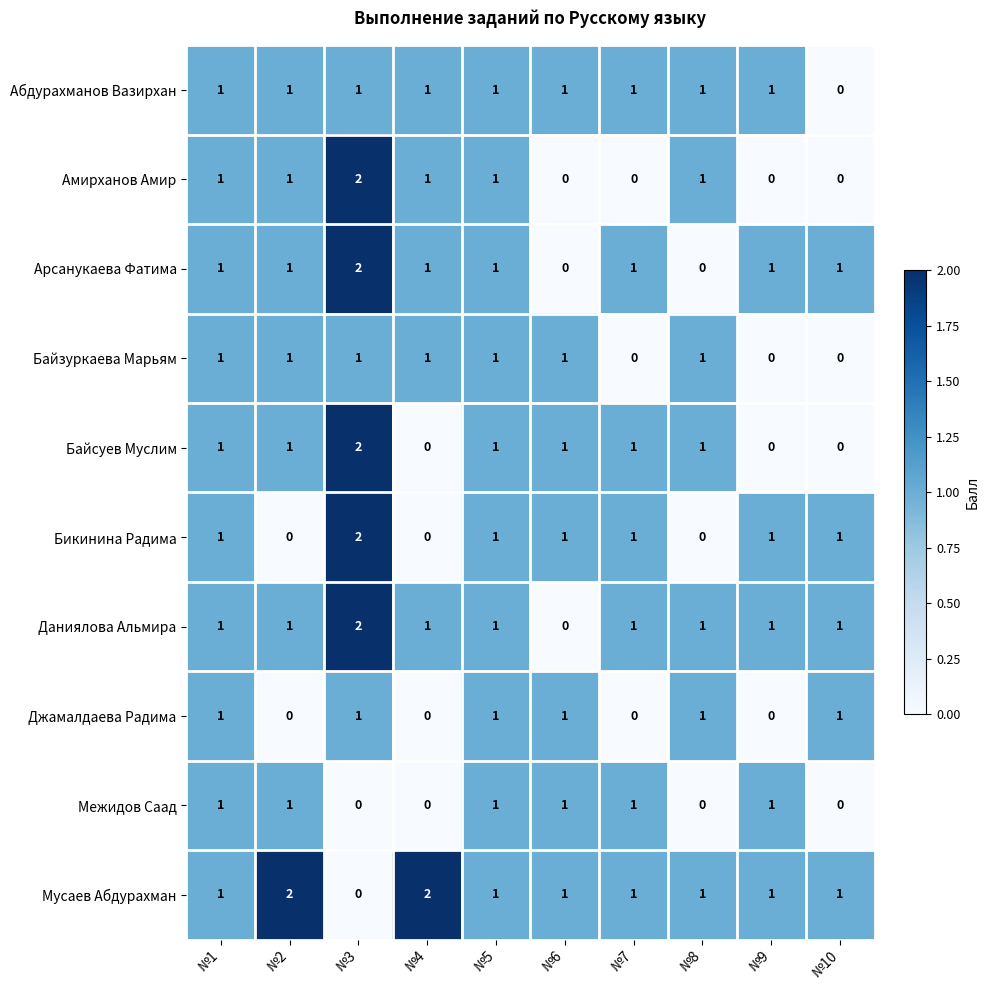

What is the sum of all Джамалдаева Радима values?

6